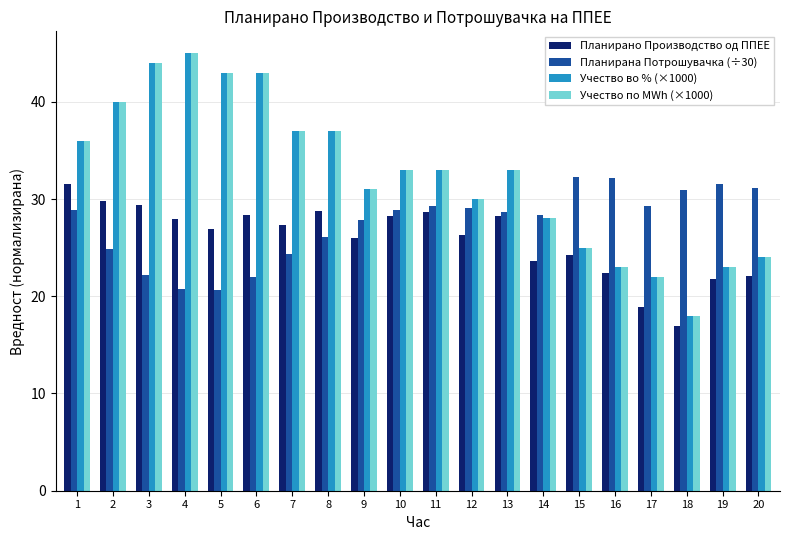

How many bars are there in total?

80